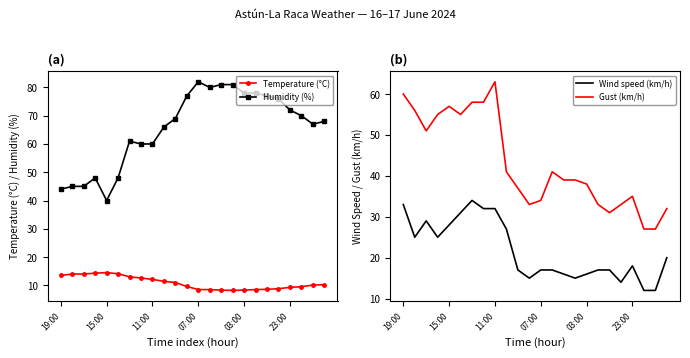

True or false: Humidity (%) has more than 1 interior local peaks.

True